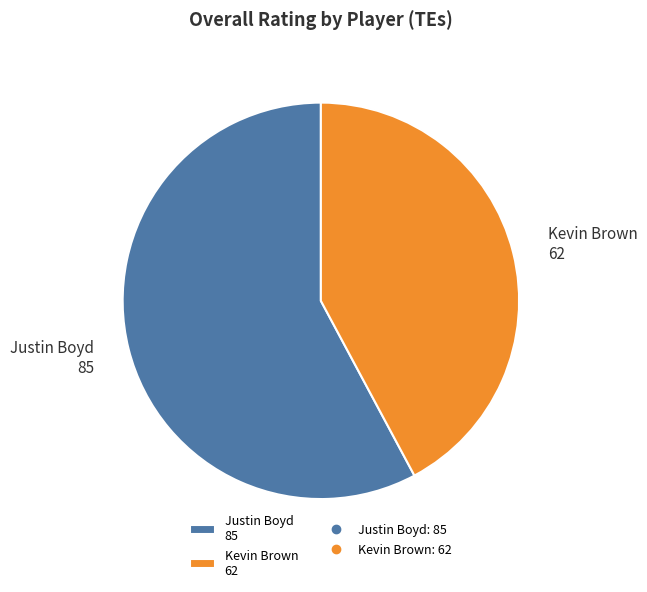

Is the sum of Justin Boyd 85 and Kevin Brown 62 greater than half?

Yes